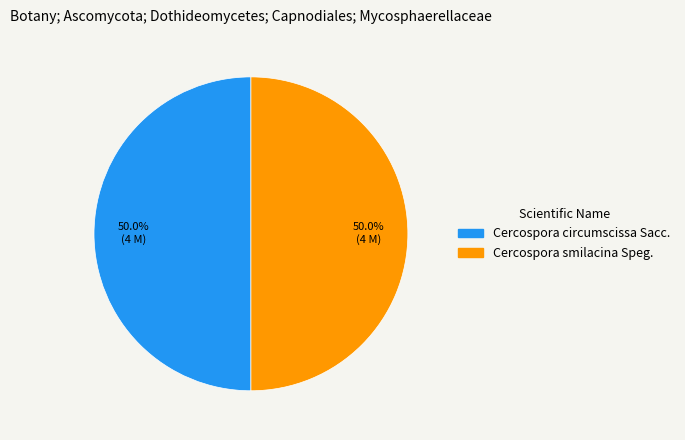

Is the sum of Cercospora smilacina Speg. and Cercospora circumscissa Sacc. greater than half?

Yes